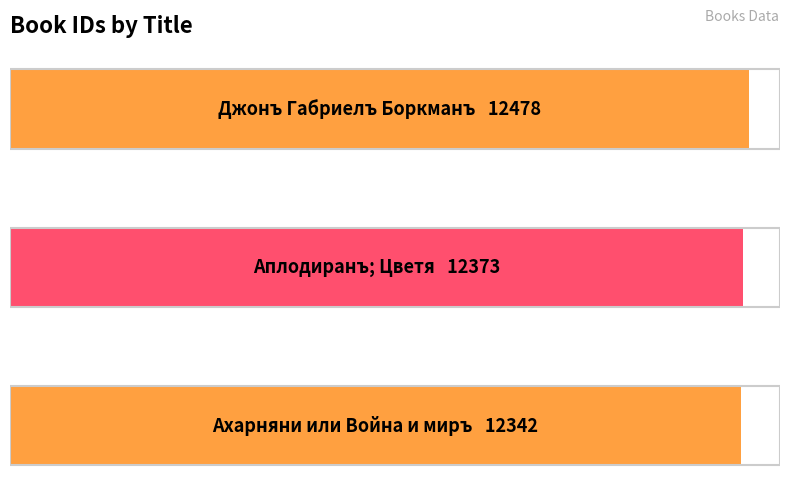

Are the bars horizontal?

Yes